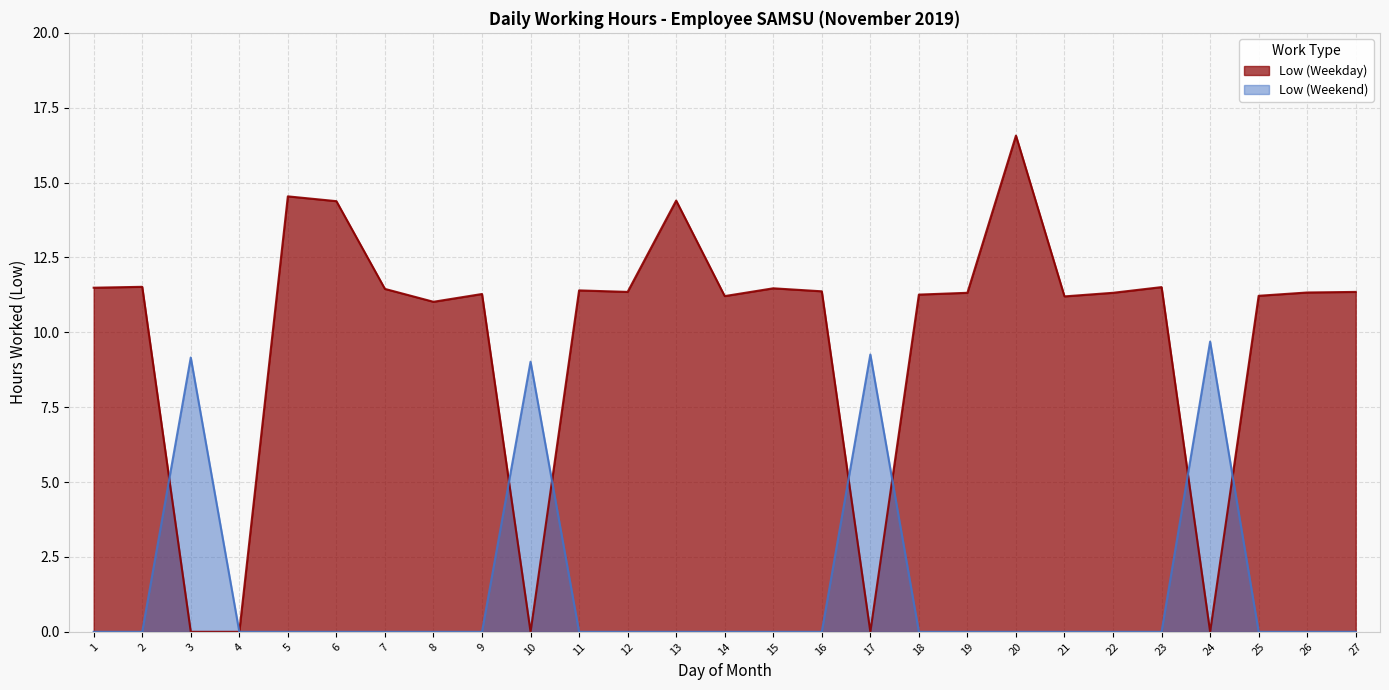

Rank the categories by Low (Weekday) value from highest to lowest.

20, 5, 13, 6, 2, 23, 1, 15, 7, 11, 16, 12, 27, 26, 19, 22, 9, 18, 25, 14, 21, 8, 3, 4, 10, 17, 24